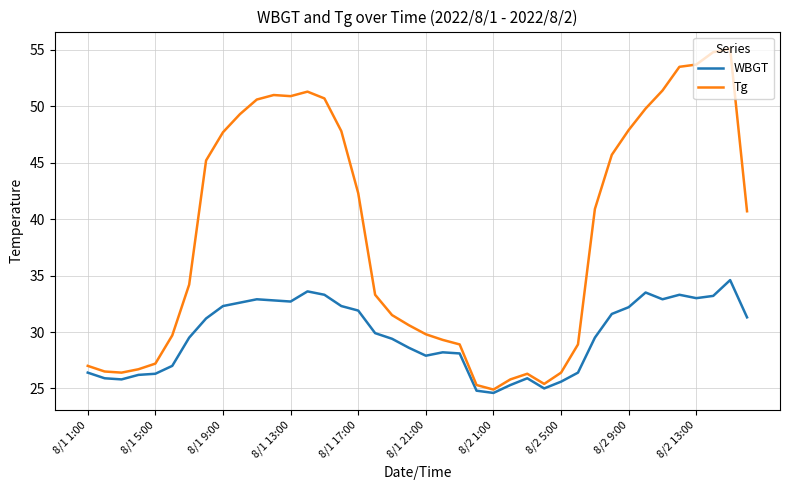

What is the minimum value shown in the chart?

24.6